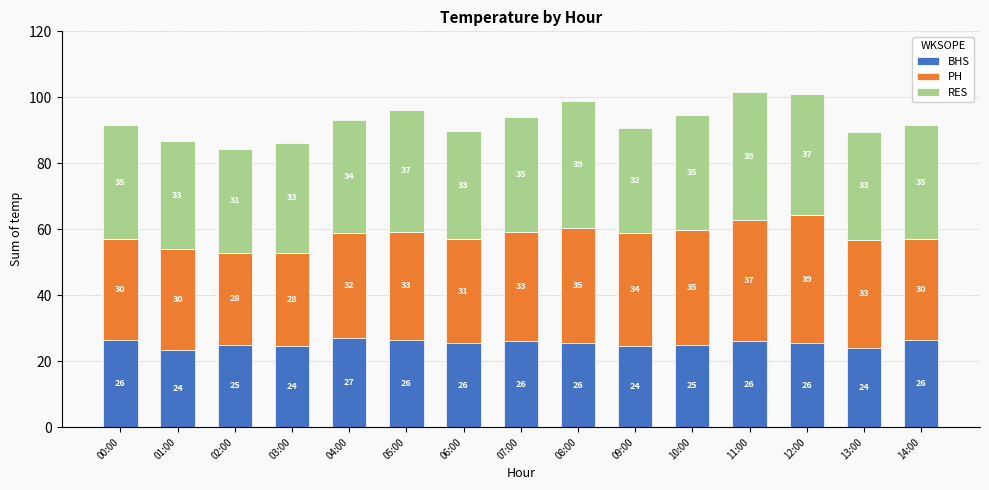

What is the value of the BHS bar at the 6th from the left?

26.5